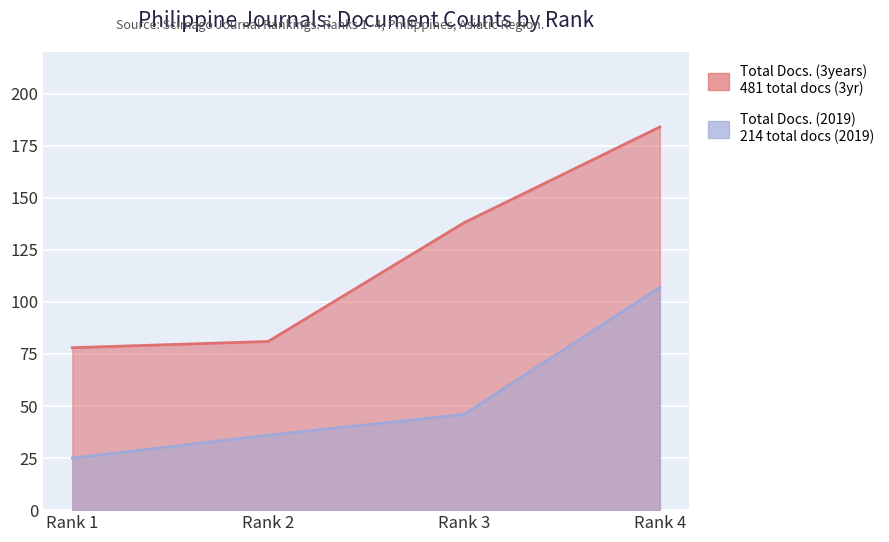

What is the difference between the maximum and minimum values in the Total Docs. (2019) series?

82